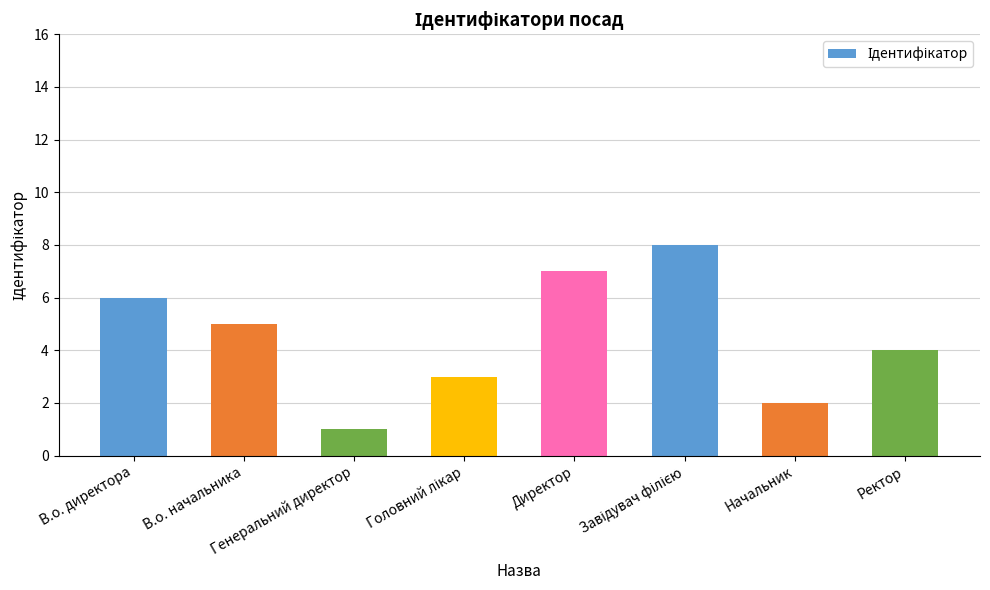

Reading left to right, list all the values displayed in this chart.

6	5	1	3	7	8	2	4